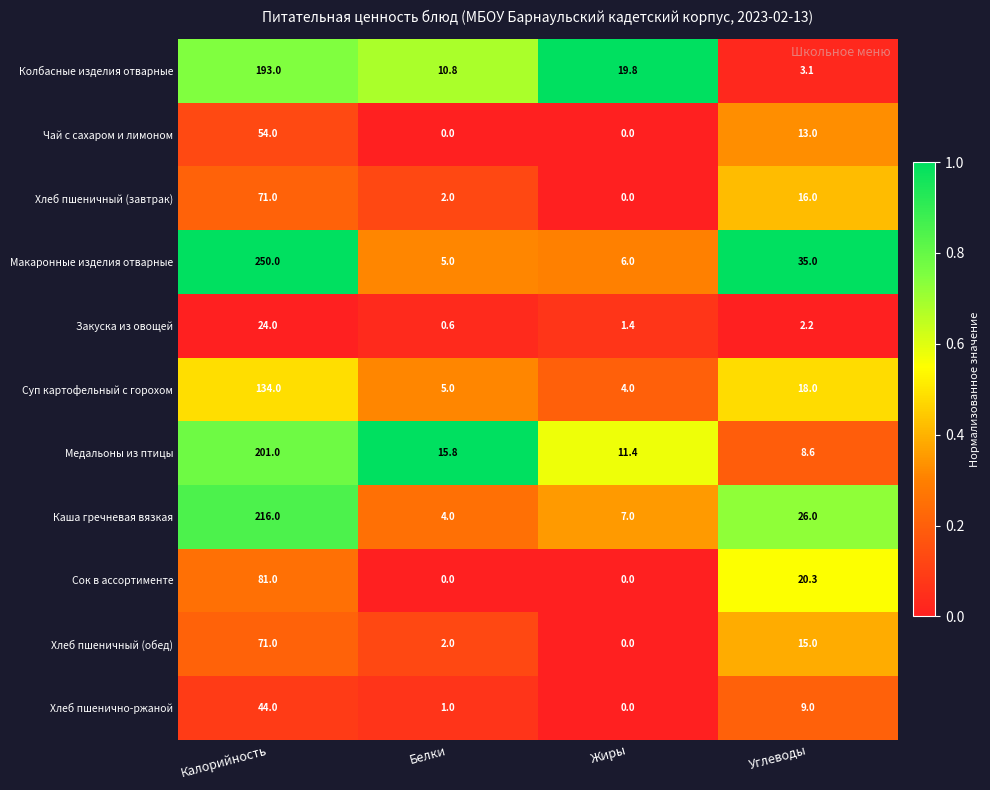

Rank the categories by Хлеб пшеничный (завтрак) value from highest to lowest.

Калорийность, Углеводы, Белки, Жиры